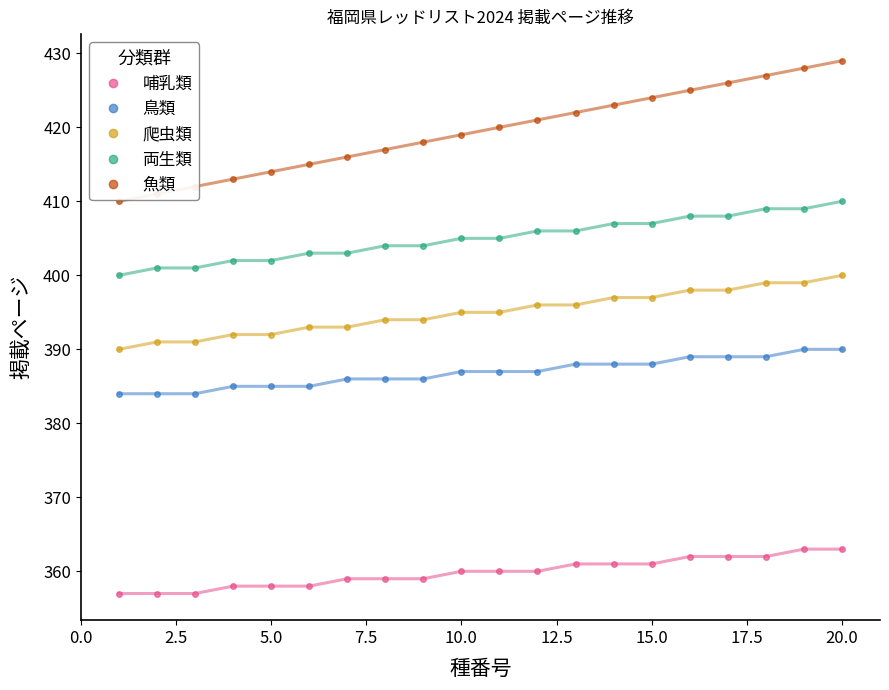

What is the value of the 魚類 point at the 3rd from the left?

412